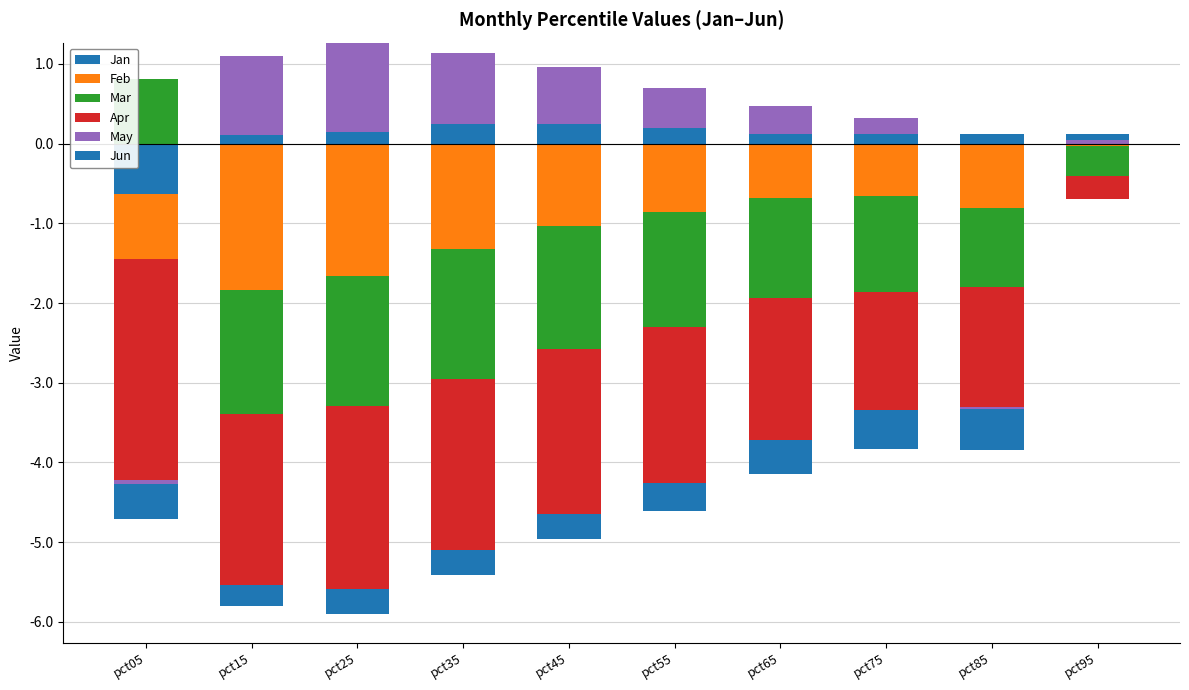

True or false: May has a value of 0.0 at pct85.

True